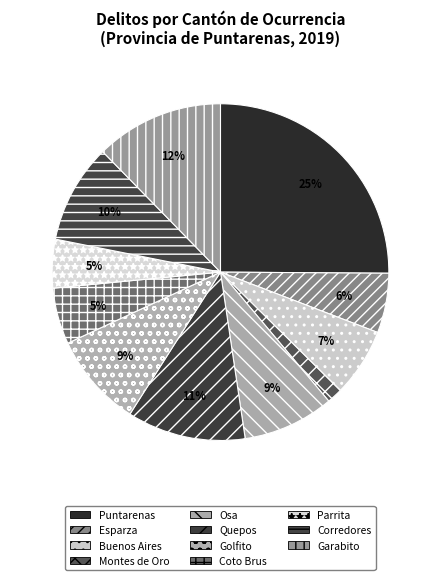

To the nearest percent, what percentage of the pie is Osa?

9%